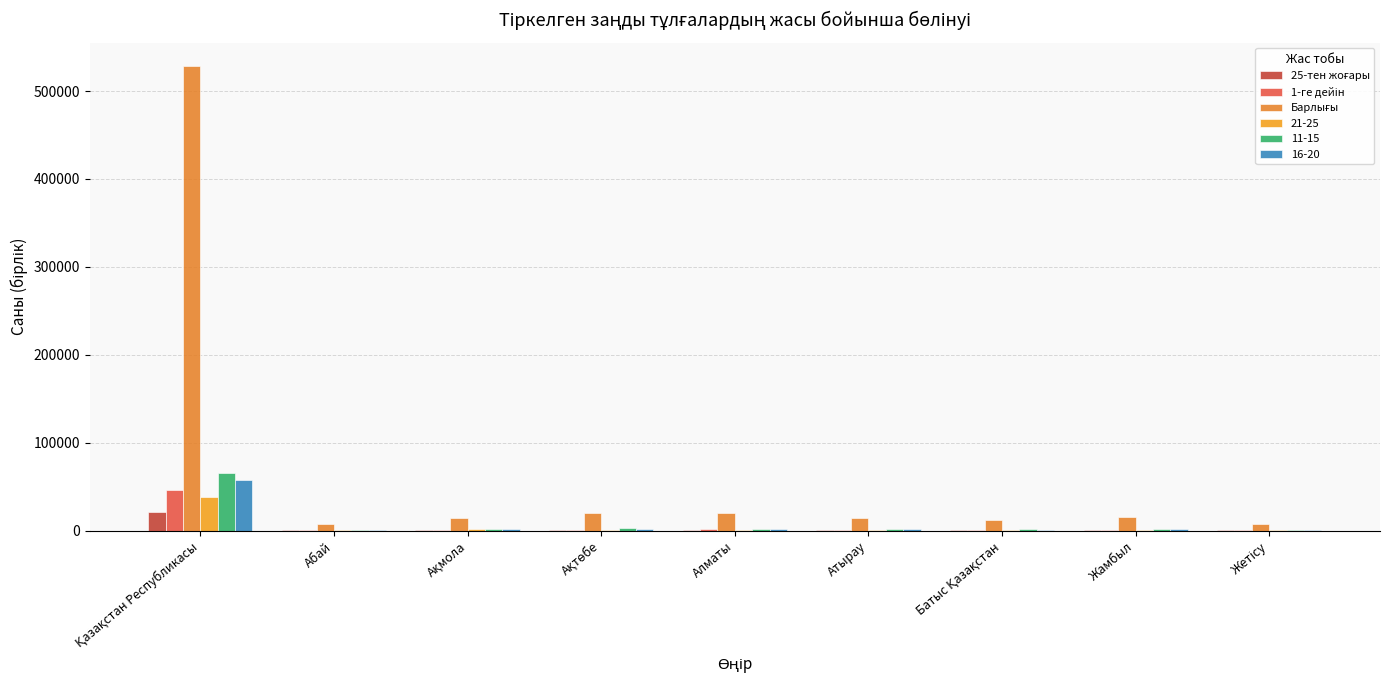

Are the bars horizontal?

No